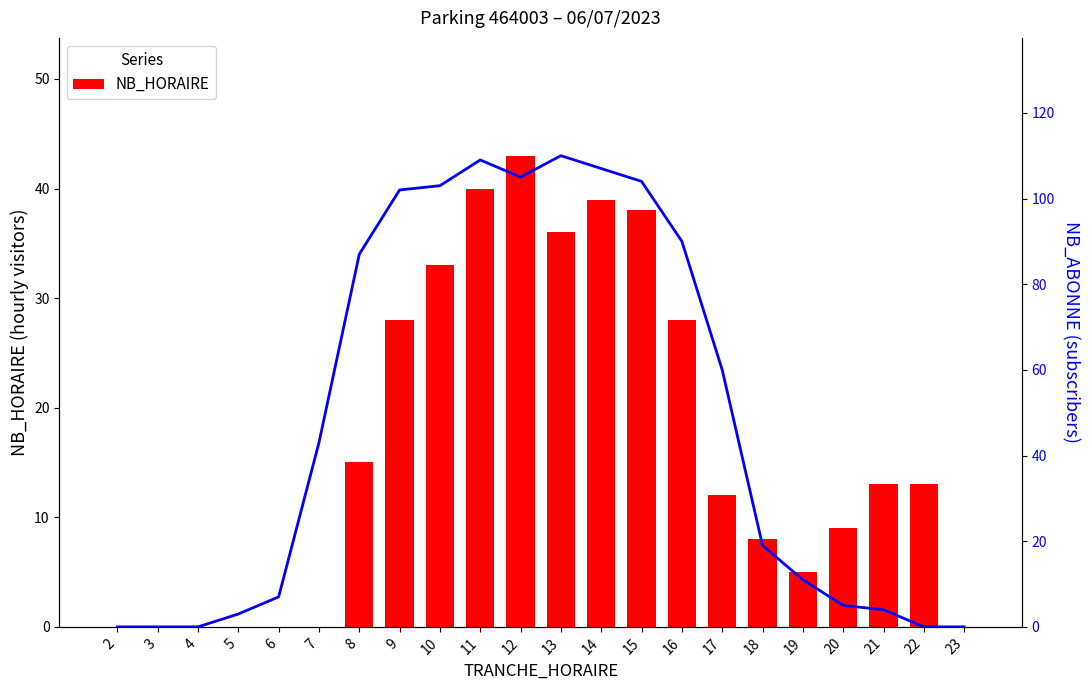

Reading left to right, what are all the values shown in this chart?

NB_HORAIRE: 0	0	0	0	0	0	15	28	33	40	43	36	39	38	28	12	8	5	9	13	13	0
NB_ABONNE: 0	0	0	3	7	43	87	102	103	109	105	110	107	104	90	60	19	11	5	4	0	0